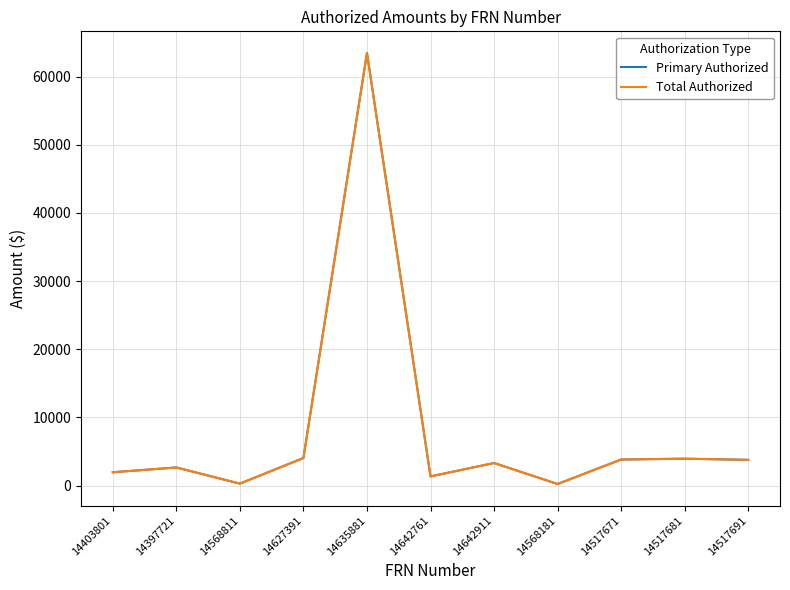

True or false: Primary Authorized and Total Authorized cross at least once.

False